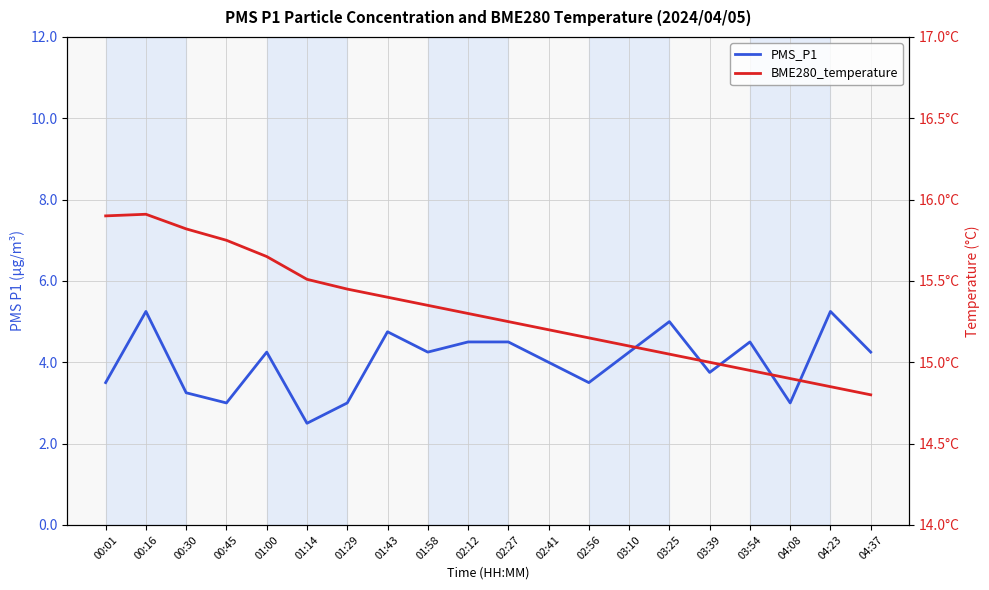

How many data points in BME280_temperature are less than 15?

4